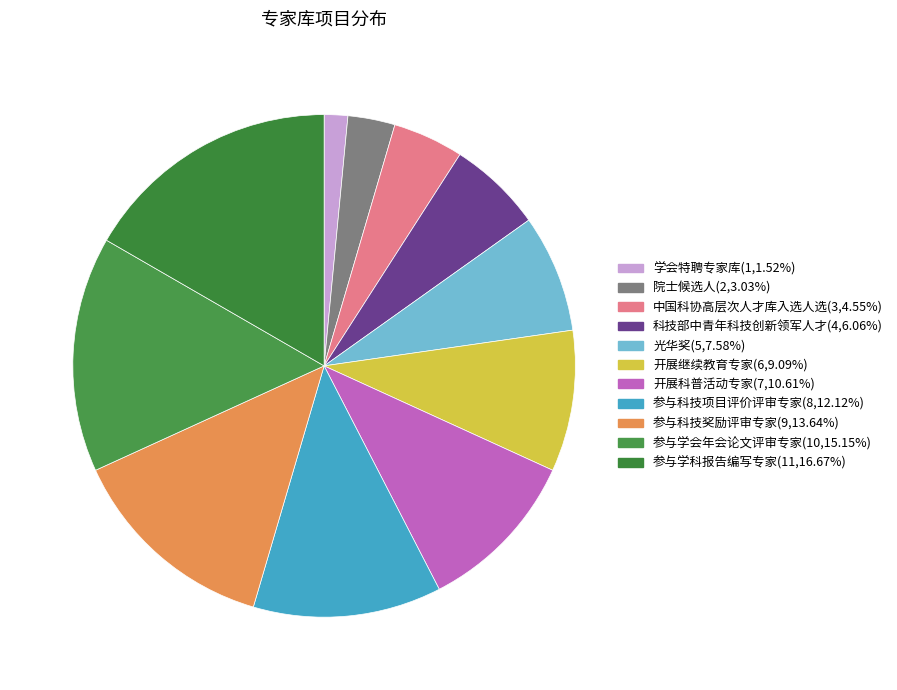

To the nearest percent, what portion does 科技部中青年科技创新领军人才 represent?

6%